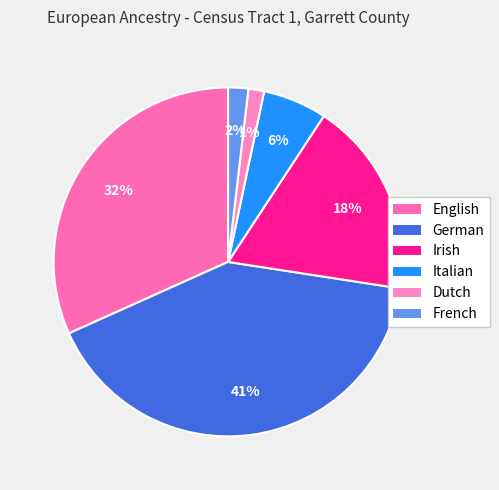

Which slice is the smallest?

Dutch